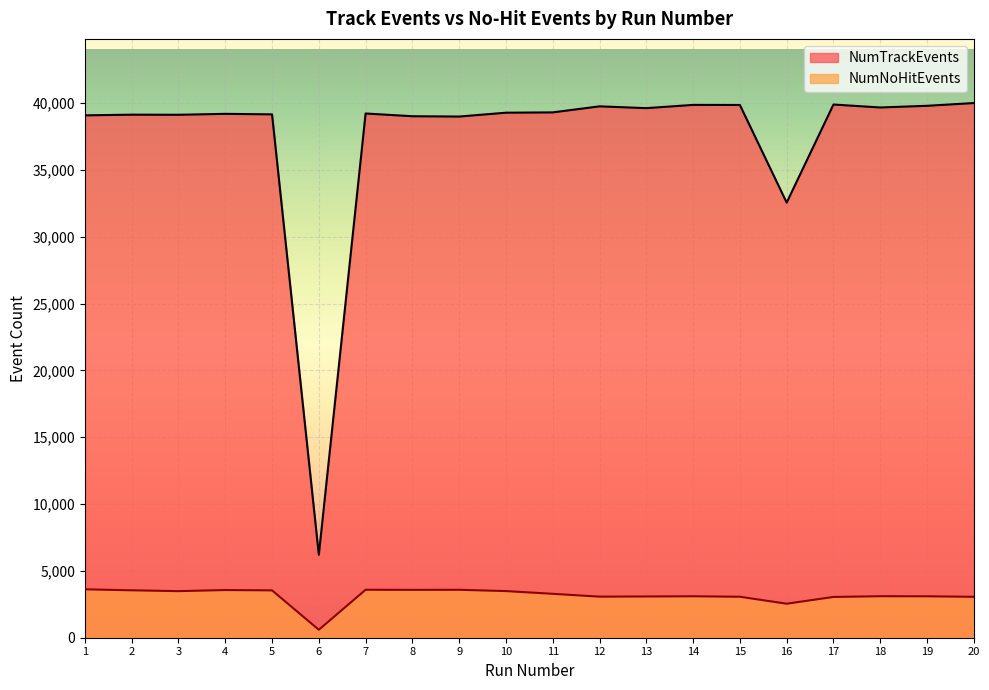

Rank the categories by NumTrackEvents value from highest to lowest.

20, 17, 14, 15, 19, 12, 18, 13, 11, 10, 7, 4, 5, 2, 3, 1, 8, 9, 16, 6